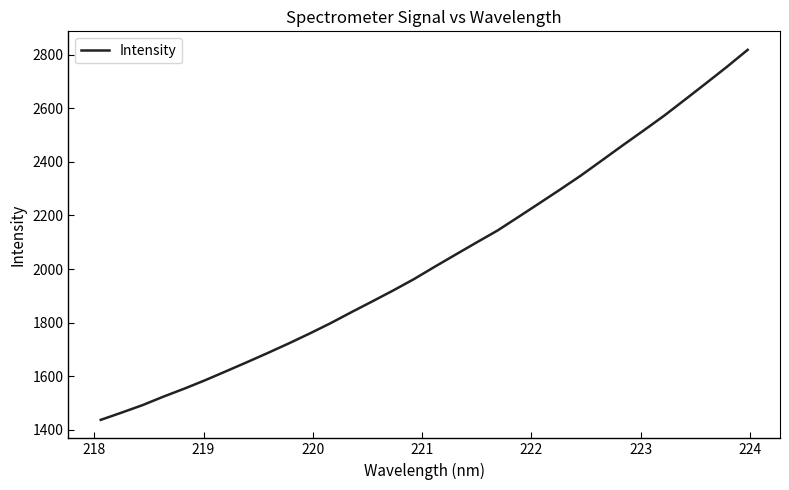

What is the difference between the maximum and minimum values?

1381.6